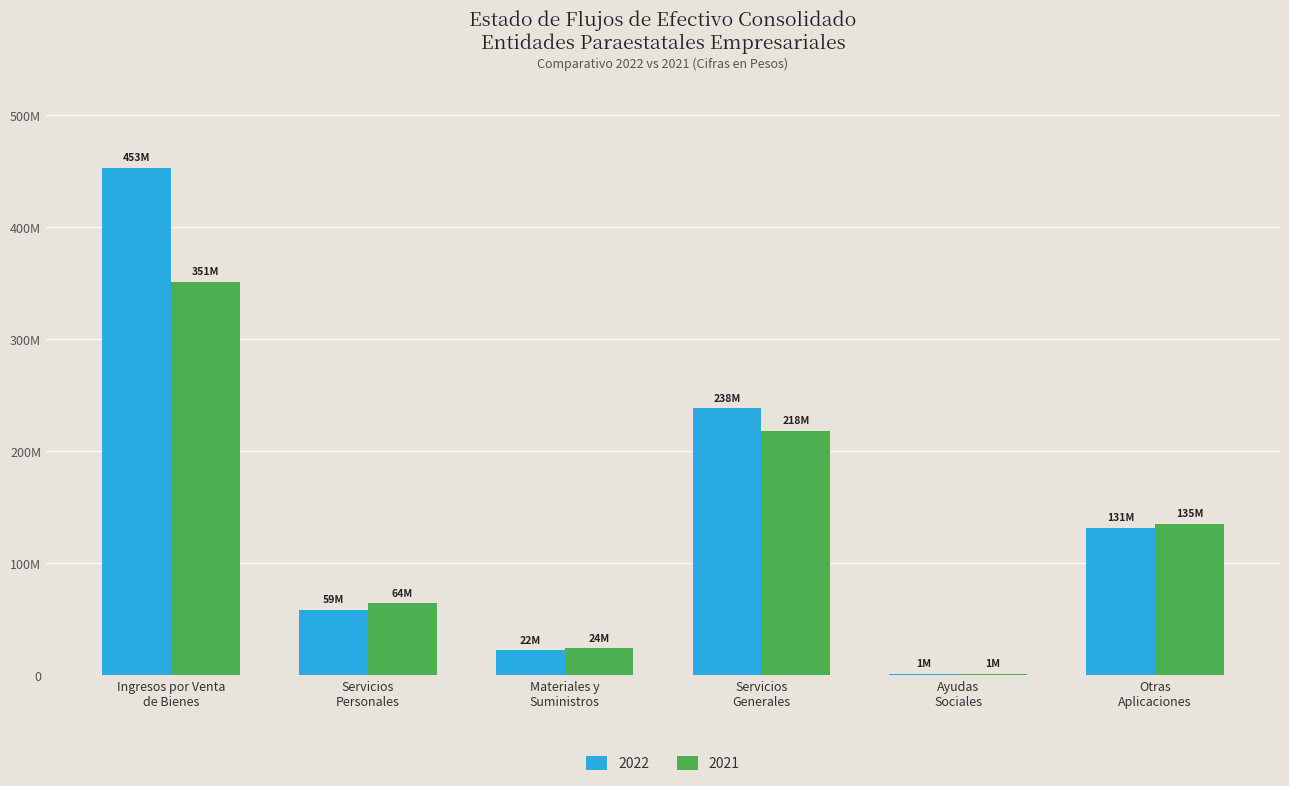

Does the chart contain stacked bars?

No